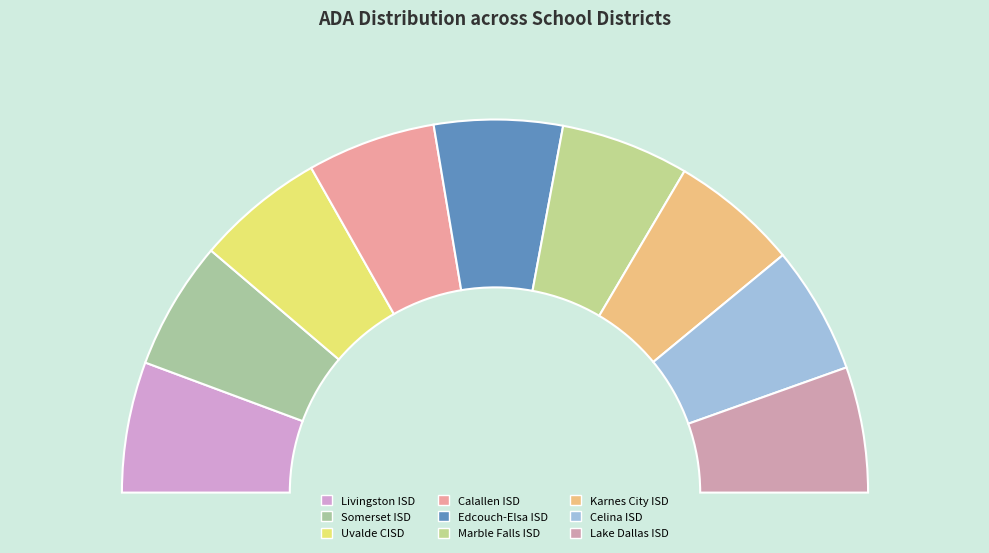

What percentage is the Uvalde CISD slice, to the nearest percent?

11%